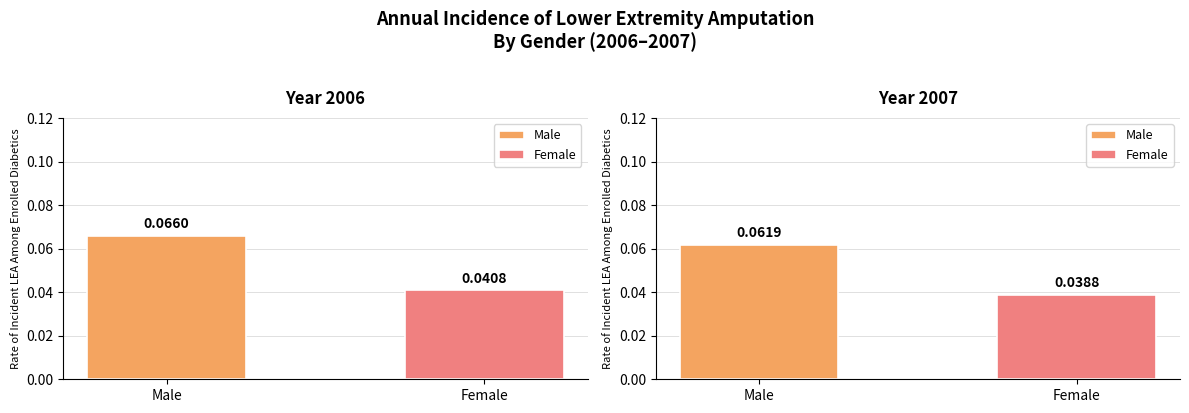

Which has a higher value, 2006 or 2007?

2006